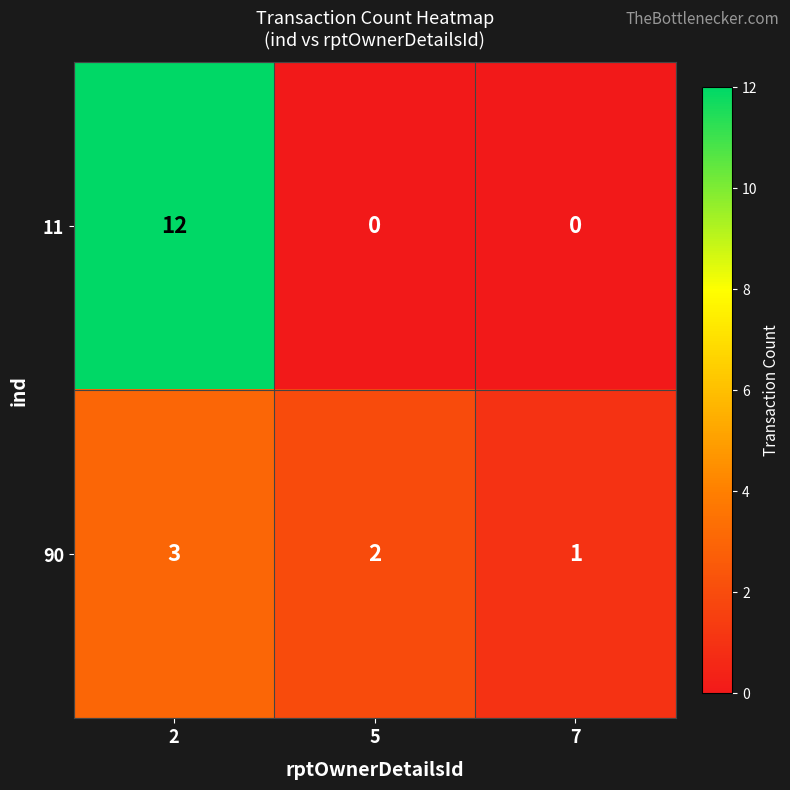

Where is 90 nearest to the value 2?

5